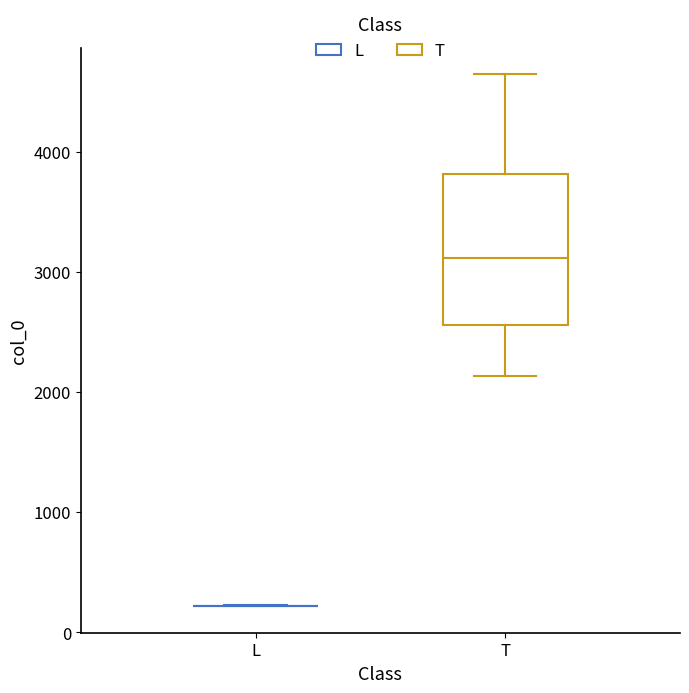

Where does the median line of the box for T sit on the y-axis? The values are not printed on the chart, so give them approximately, as read against the axis.

3100